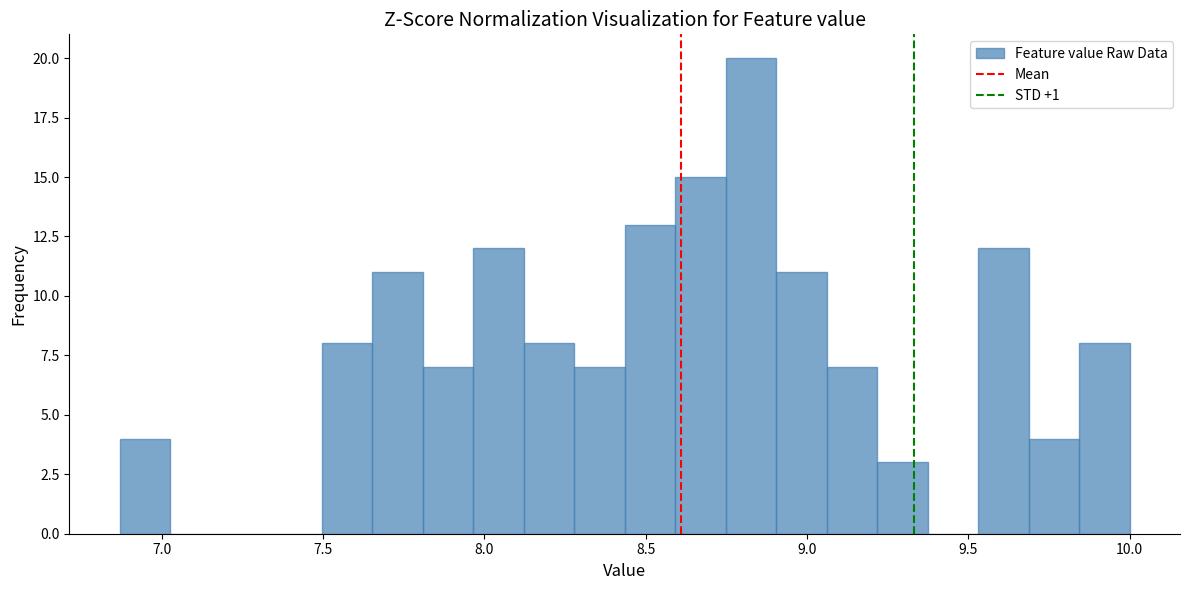

Read against the x-axis, roughly where is the centre of the tallest bar?

8.85